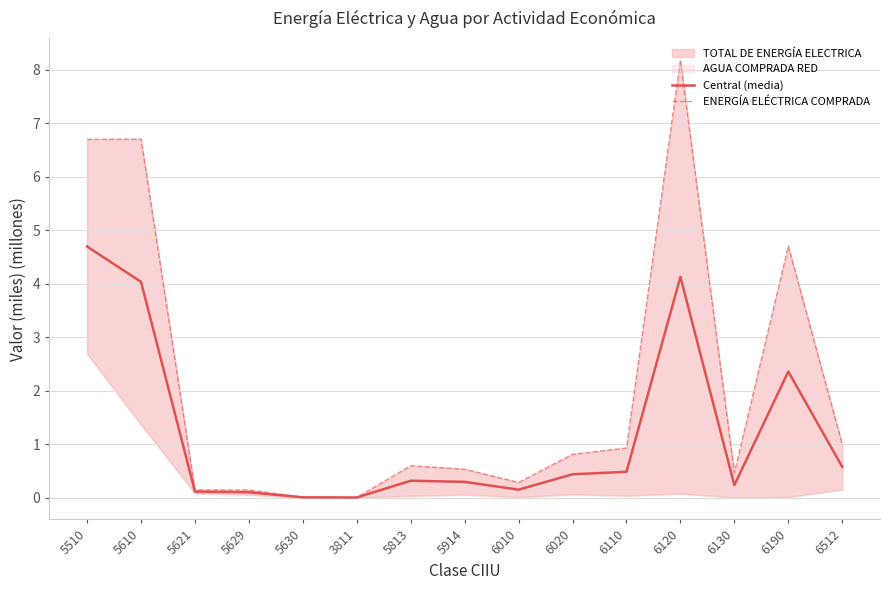

What is the sum of all ENERGÍA ELÉCTRICA COMPRADA values?

31.2